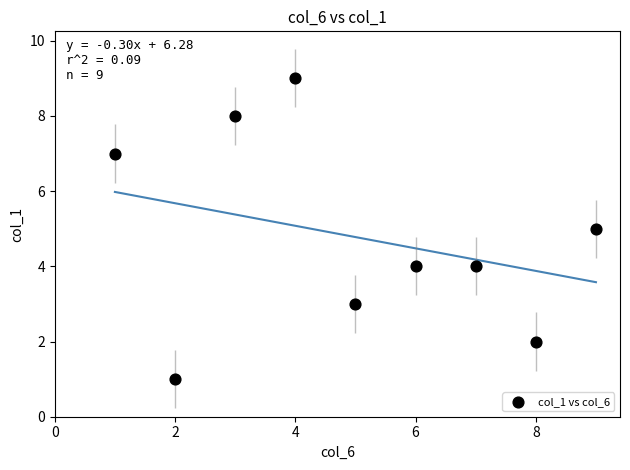

What is the range of X values (max minus min)?

8